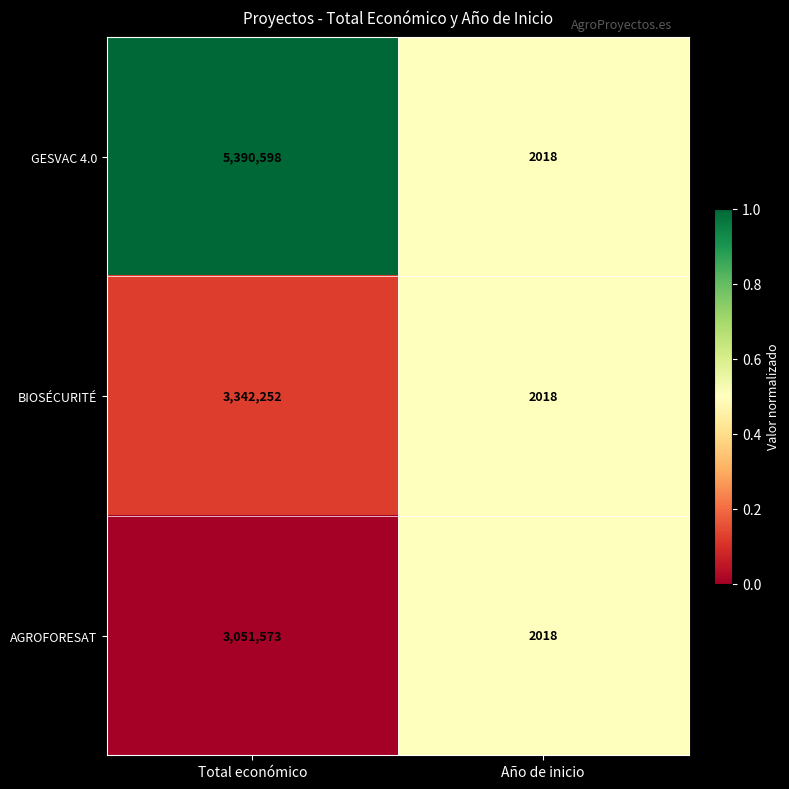

Reading left to right, what are all the values shown in this chart?

GESVAC 4.0: Total económico=5390598	Año de inicio=2018
BIOSÉCURITÉ: Total económico=3342252	Año de inicio=2018
AGROFORESAT: Total económico=3051573	Año de inicio=2018